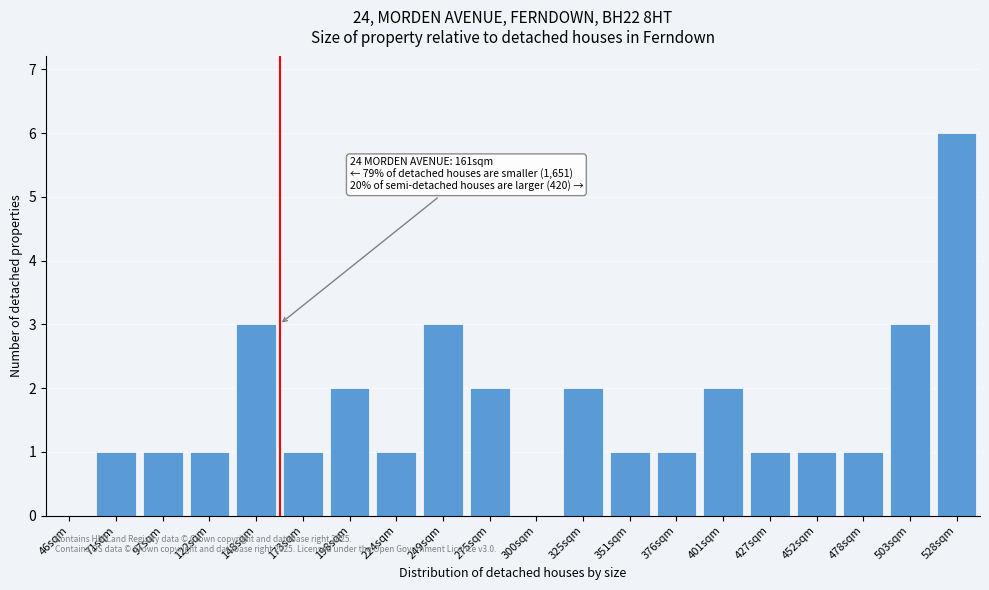

Reading left to right, what are all the values shown in this chart?

46sqm=0	71sqm=1	97sqm=1	122sqm=1	148sqm=3	173sqm=1	198sqm=2	224sqm=1	249sqm=3	275sqm=2	300sqm=0	325sqm=2	351sqm=1	376sqm=1	401sqm=2	427sqm=1	452sqm=1	478sqm=1	503sqm=3	528sqm=6